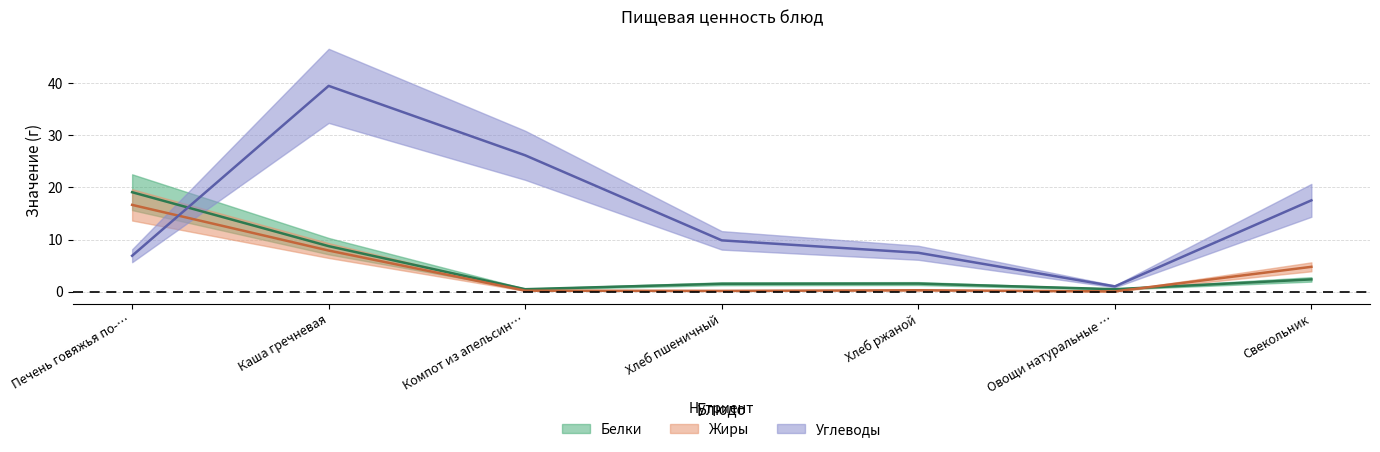

At how many categories does at least one series exceed 31?

1